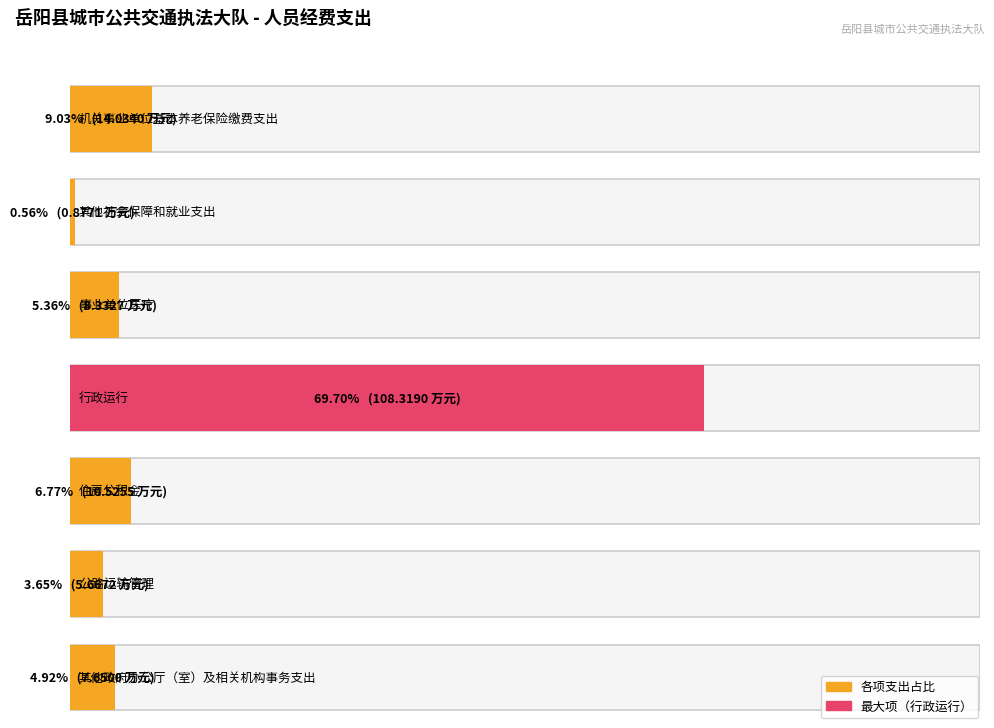

Are the bars grouped side by side (vs. stacked)?

No